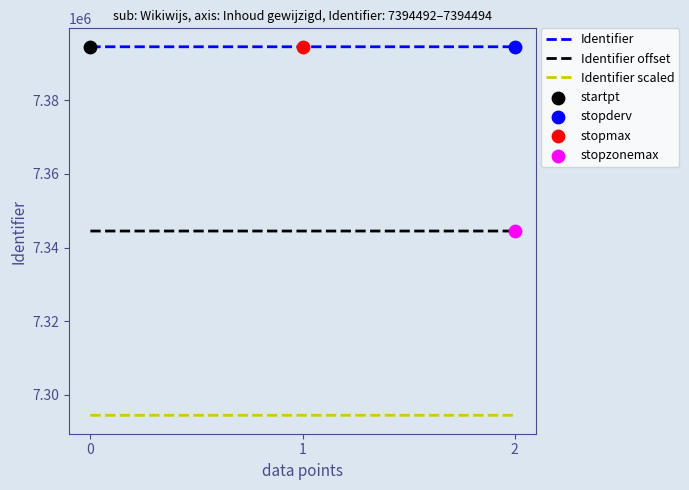

Is the value of Identifier scaled at 2 greater than the value of Identifier at 2?

No